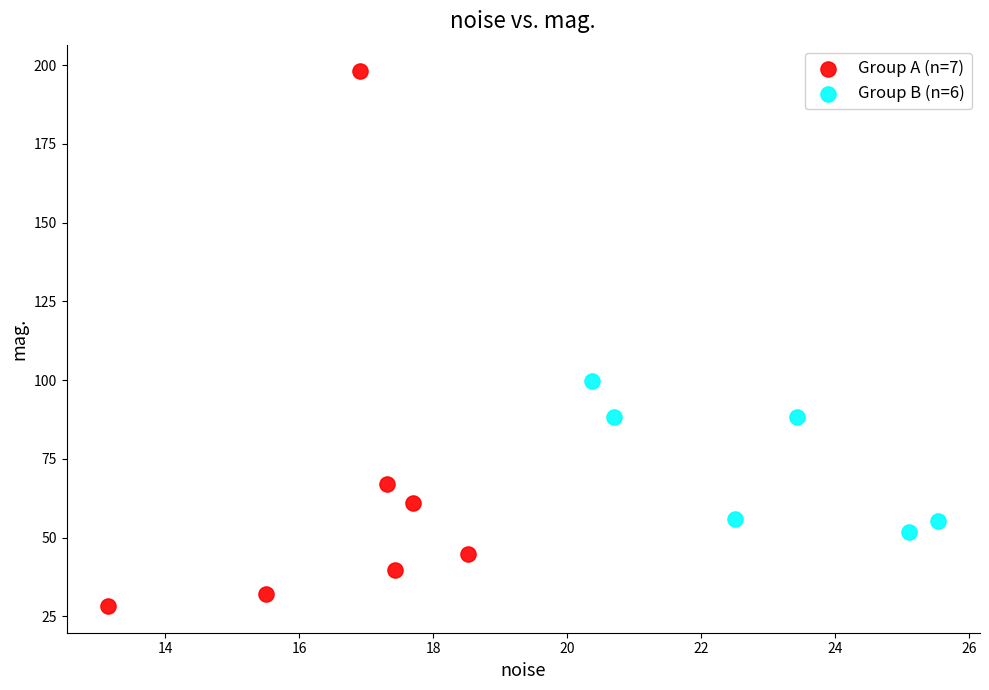

Which series contains the highest Y value?

Group A (n=7)